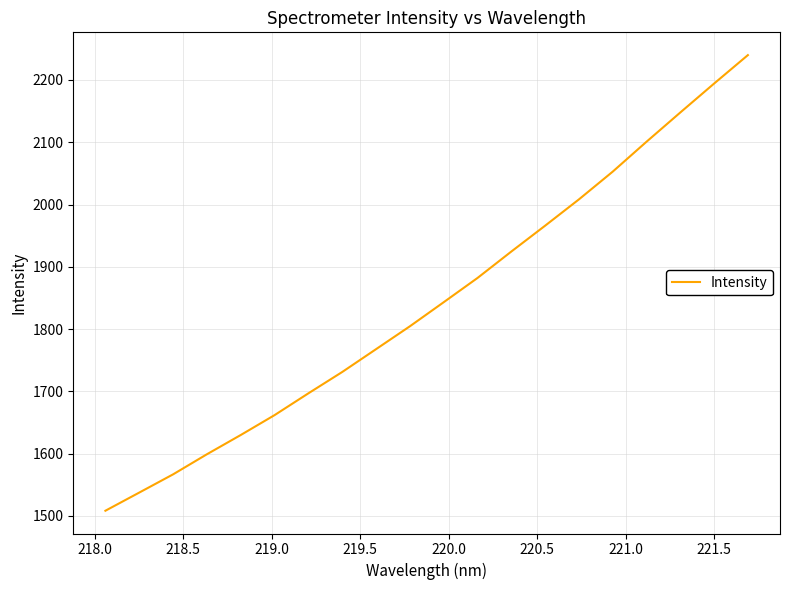

What is the minimum value shown in the chart?

1508.4